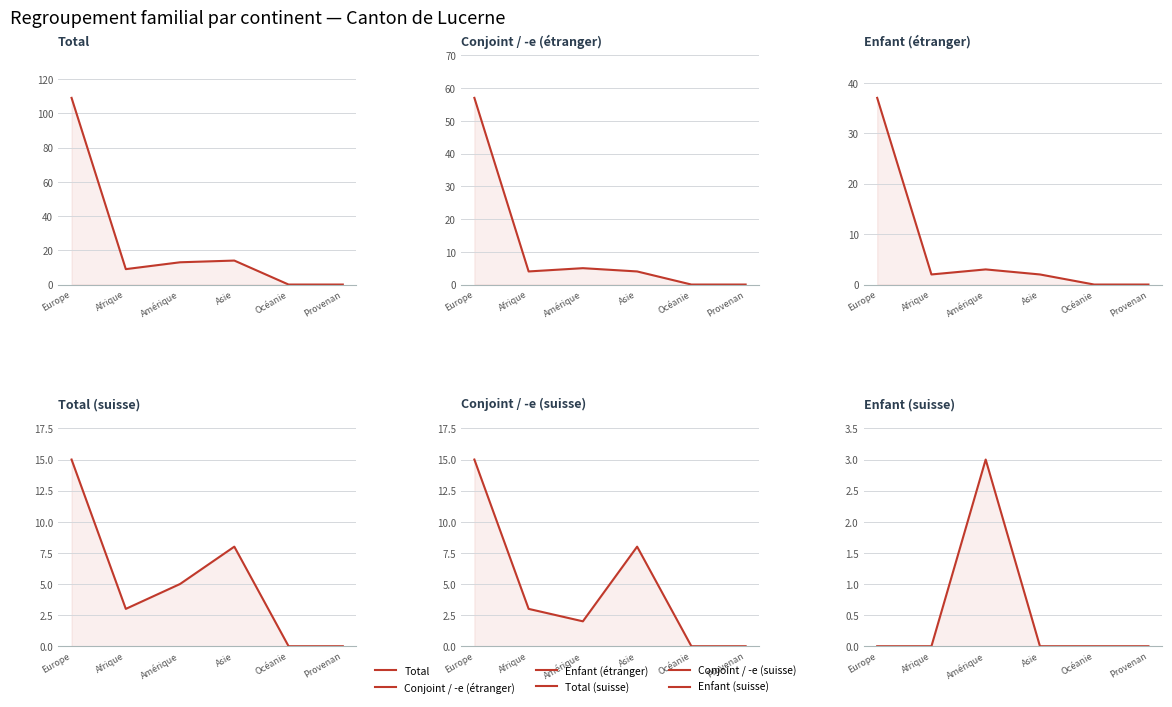

Which series has the largest total across all categories?

Total